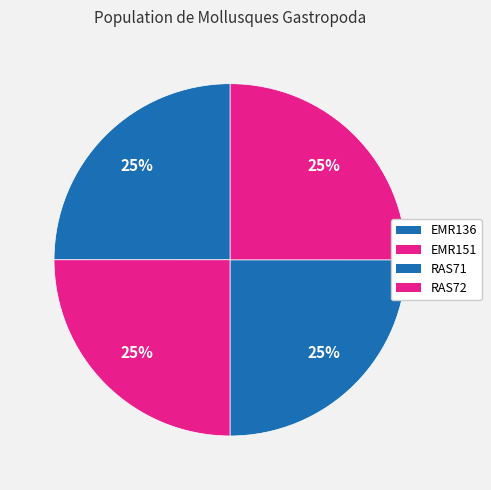

Does RAS71 represent more than half of the total?

No